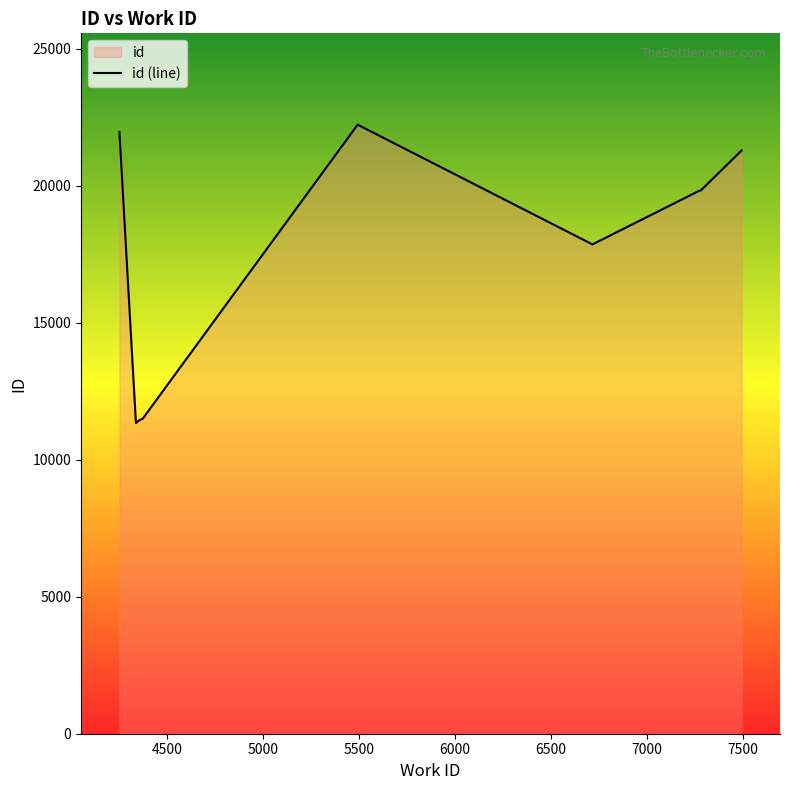

What is the minimum value shown in the chart?

11345